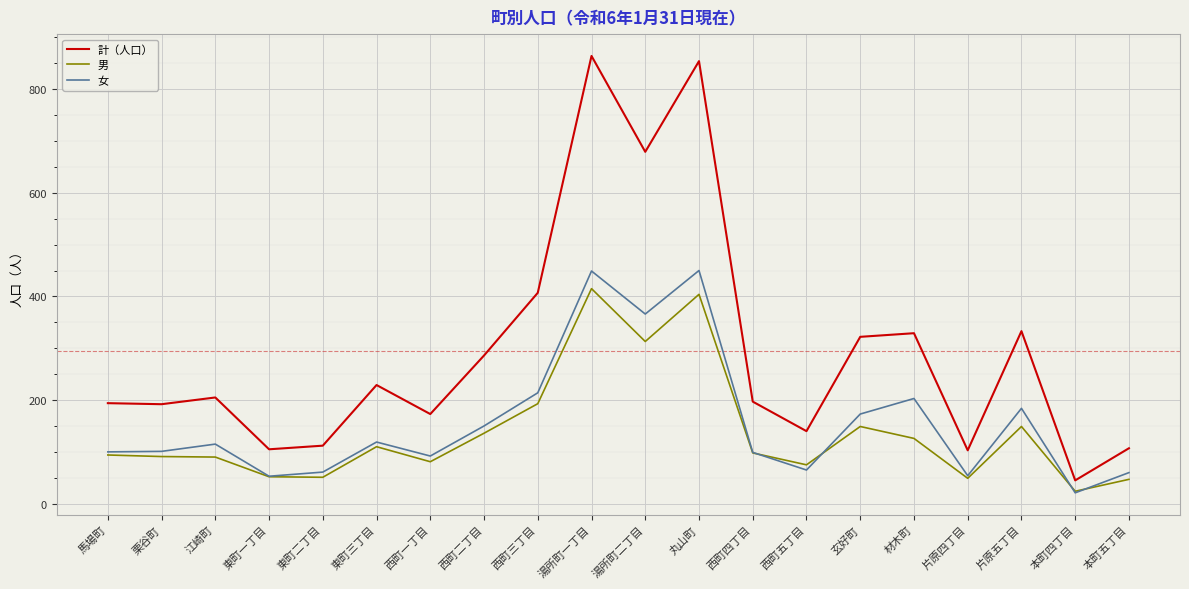

The value of 計（人口） at 片原四丁目 is 64. True or false?

False